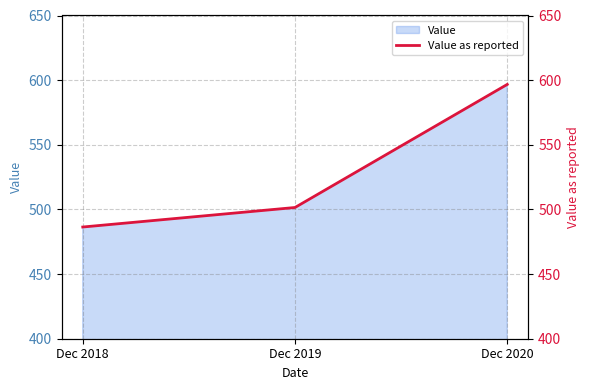

The chart shows a value of 596.7 at Dec 2020. True or false?

True